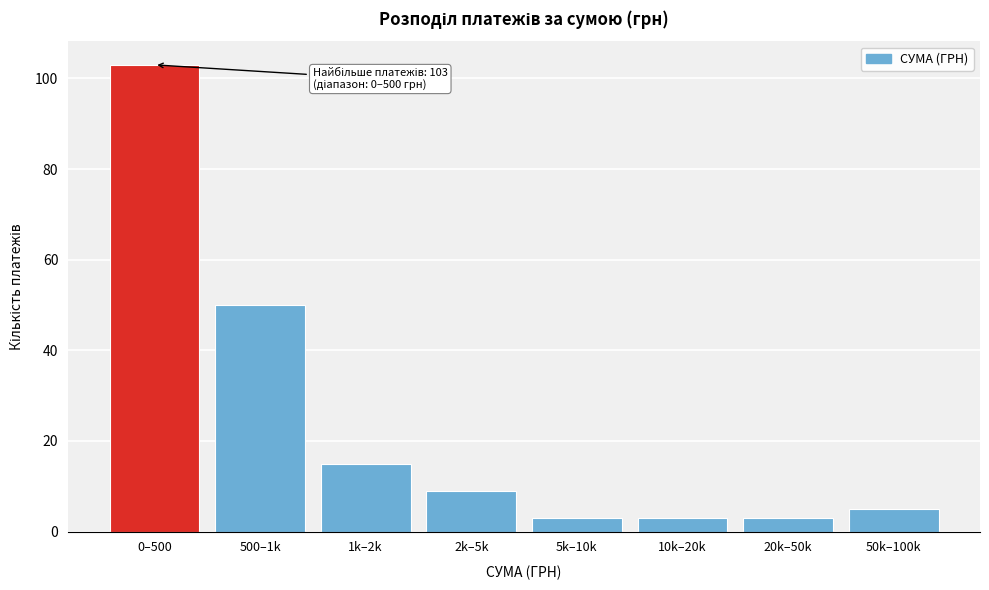

Reading right to left, list all the values displayed in this chart.

5	3	3	3	9	15	50	103